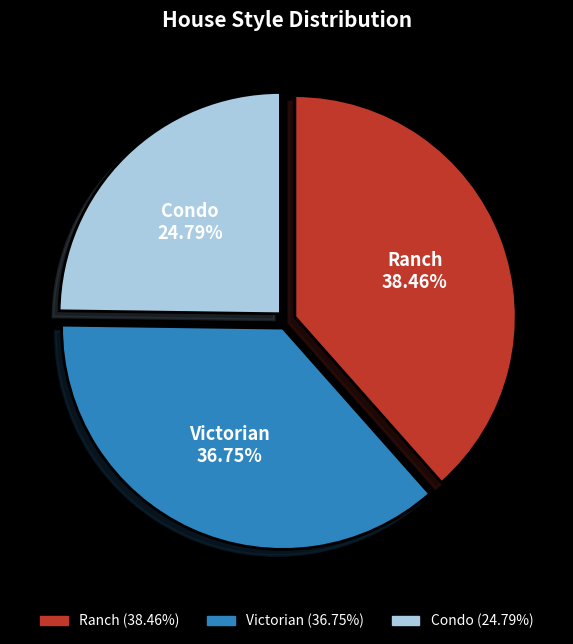

Is there any slice that represents more than half of the pie?

No